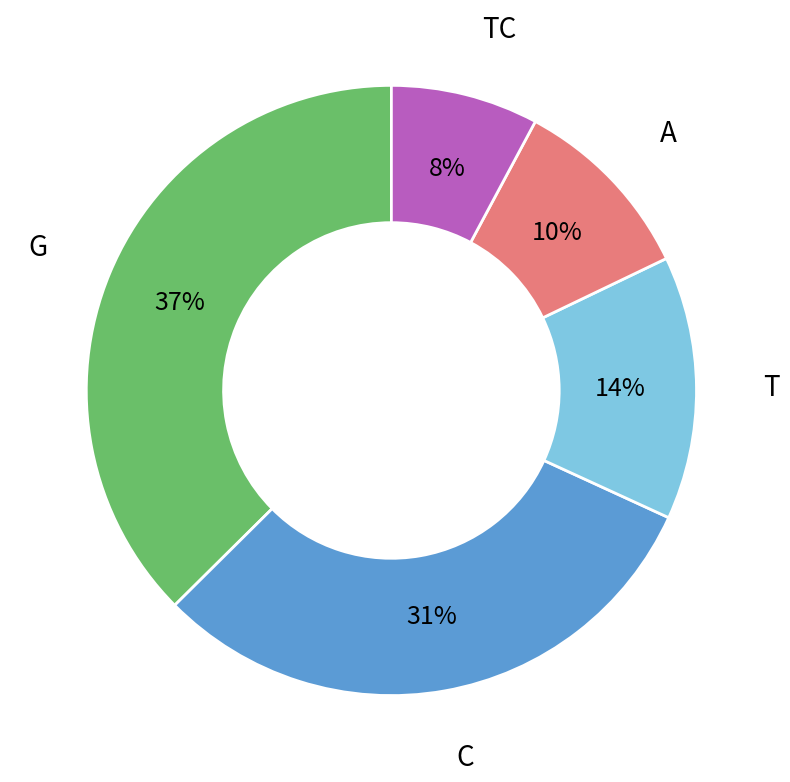

True or false: A accounts for 16% of the total.

False